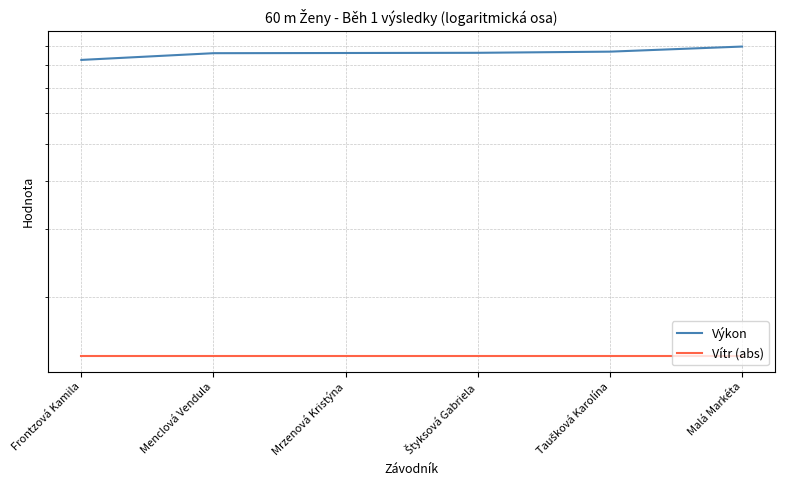

True or false: Vítr (abs) and Výkon cross at least once.

False